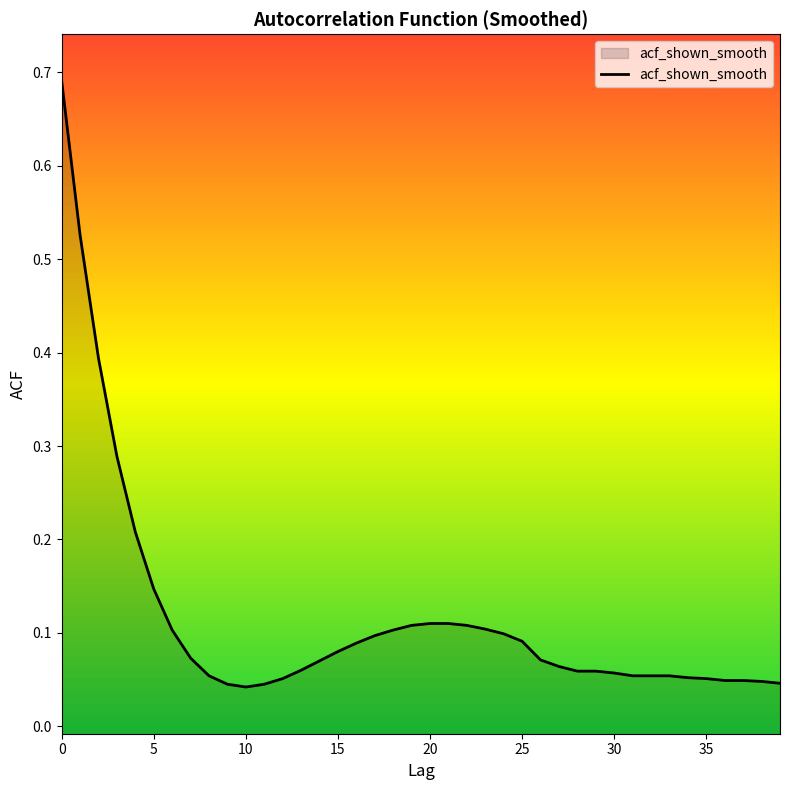

Reading left to right, transcribe all the data shown in this chart.

0=0.7	1=0.5	2=0.4	3=0.3	4=0.2	5=0.1	6=0.1	7=0.1	8=0.1	9=0.0	10=0.0	11=0.0	12=0.1	13=0.1	14=0.1	15=0.1	16=0.1	17=0.1	18=0.1	19=0.1	20=0.1	21=0.1	22=0.1	23=0.1	24=0.1	25=0.1	26=0.1	27=0.1	28=0.1	29=0.1	30=0.1	31=0.1	32=0.1	33=0.1	34=0.1	35=0.1	36=0.0	37=0.0	38=0.0	39=0.0